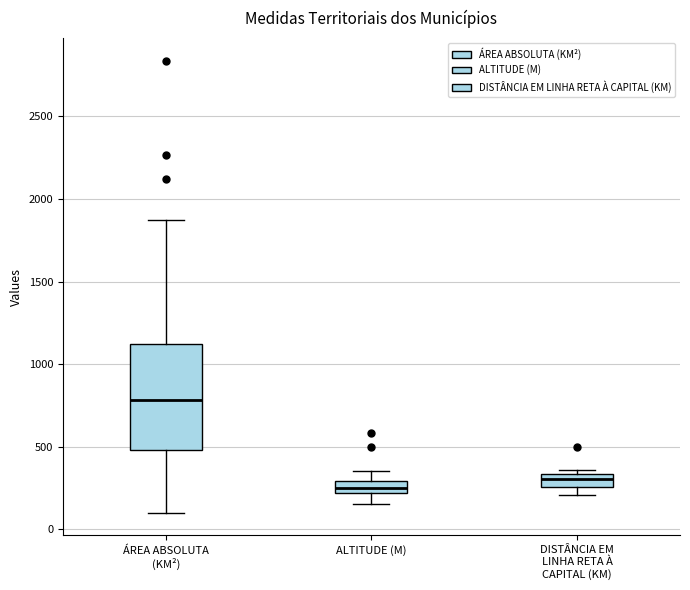

Which box has the lowest median line?

ALTITUDE (M)